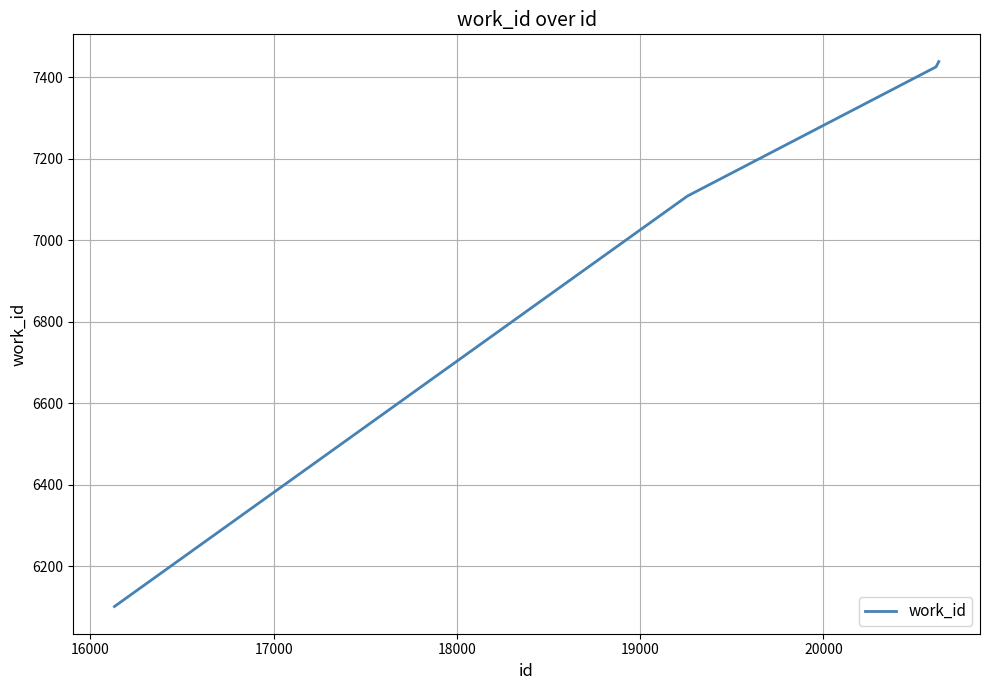

What is the minimum value shown in the chart?

6101